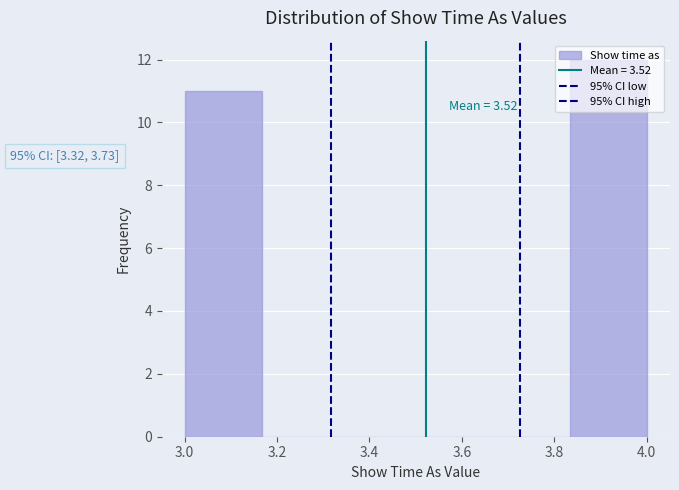

Over which range of the x-axis is the bar tallest?

3.84 to 4.00